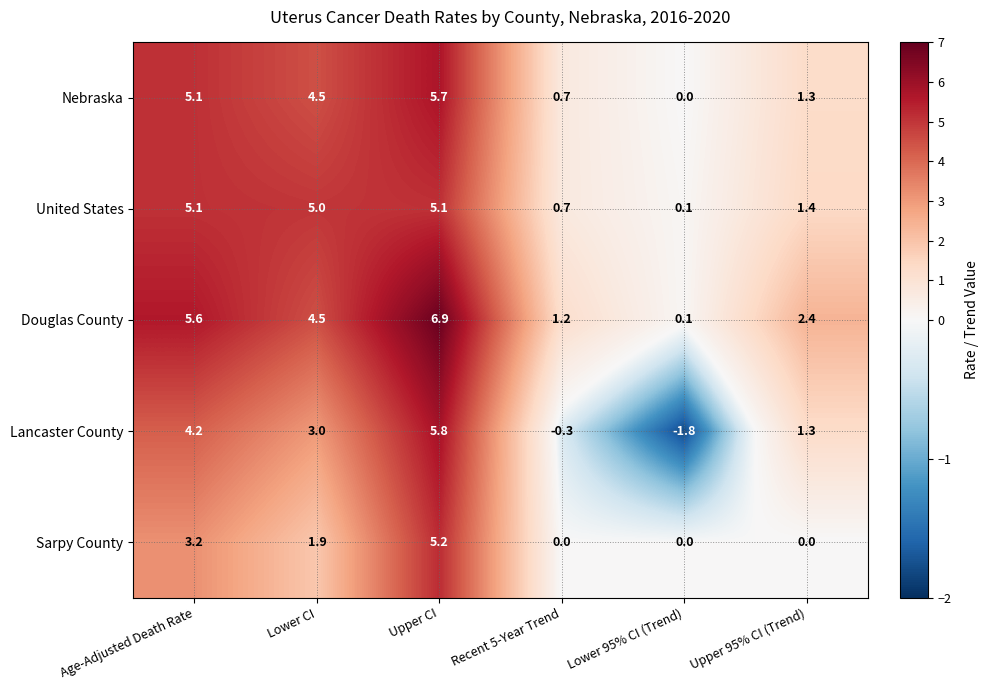

What is the spread (max minus min) of values at Upper CI?

1.8